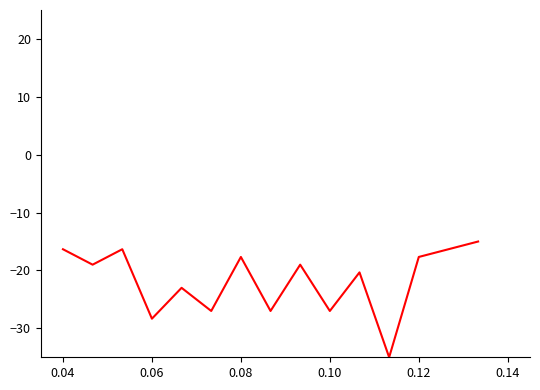

How many series are shown in this chart?

1